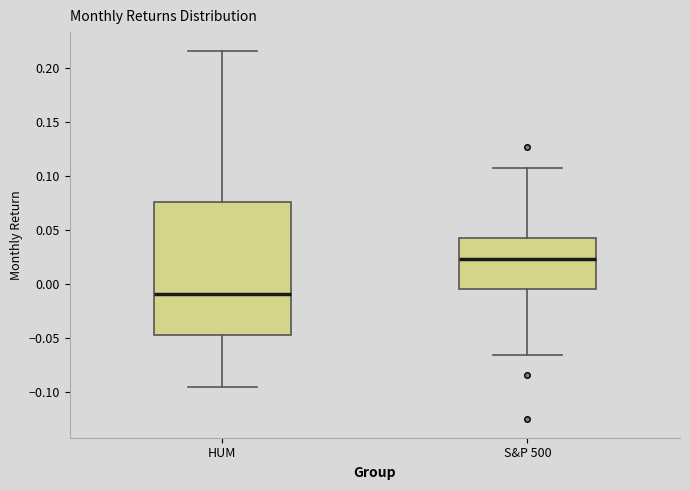

Reading left to right, transcribe this box plot: for each box, give where its median line is, the range the box spans, and where its two whiskers end, as read against the y-axis. The values are not printed on the chart, so give them approximately, as read against the axis.

HUM: median -0.010, box -0.045 to 0.075, whiskers -0.095 to 0.215
S&P 500: median 0.025, box -0.005 to 0.045, whiskers -0.065 to 0.110